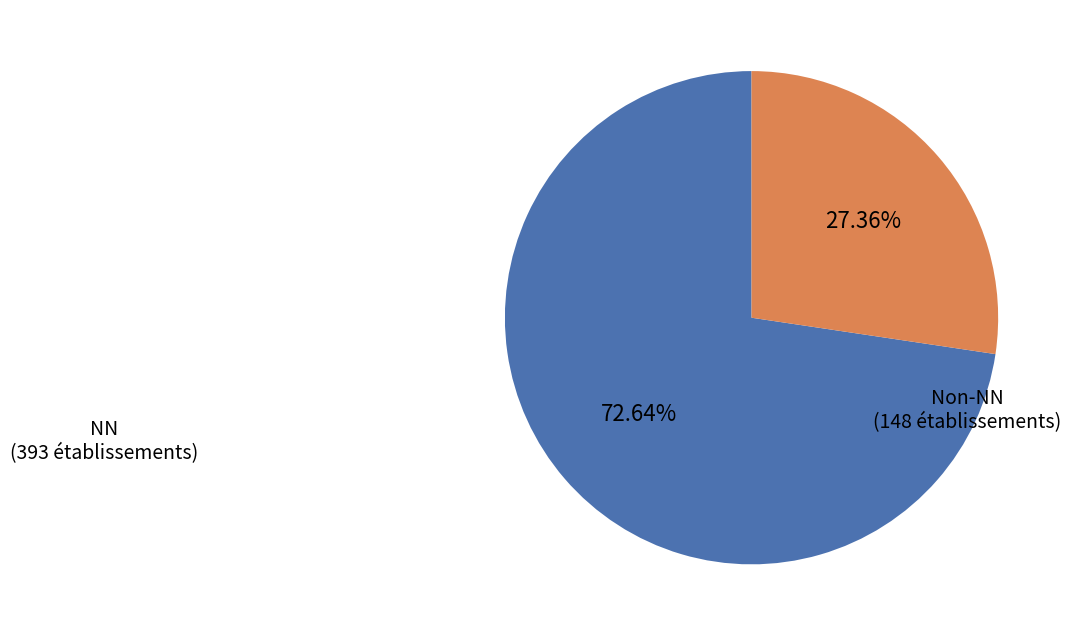

To the nearest percent, what is the average slice percentage?

50%